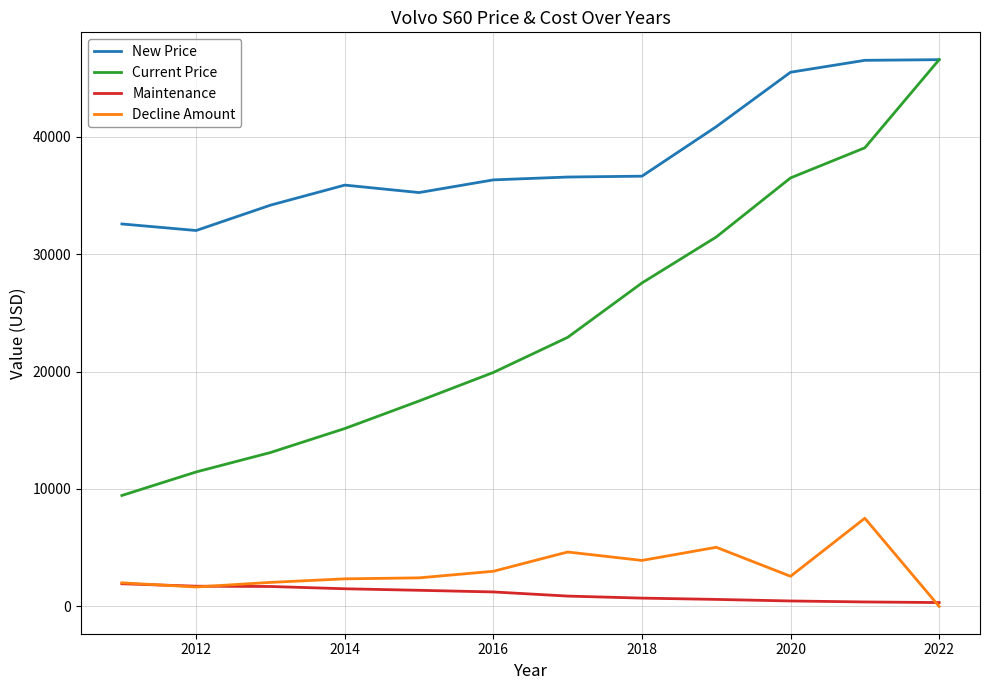

Which series has the largest range (max minus min)?

Current Price